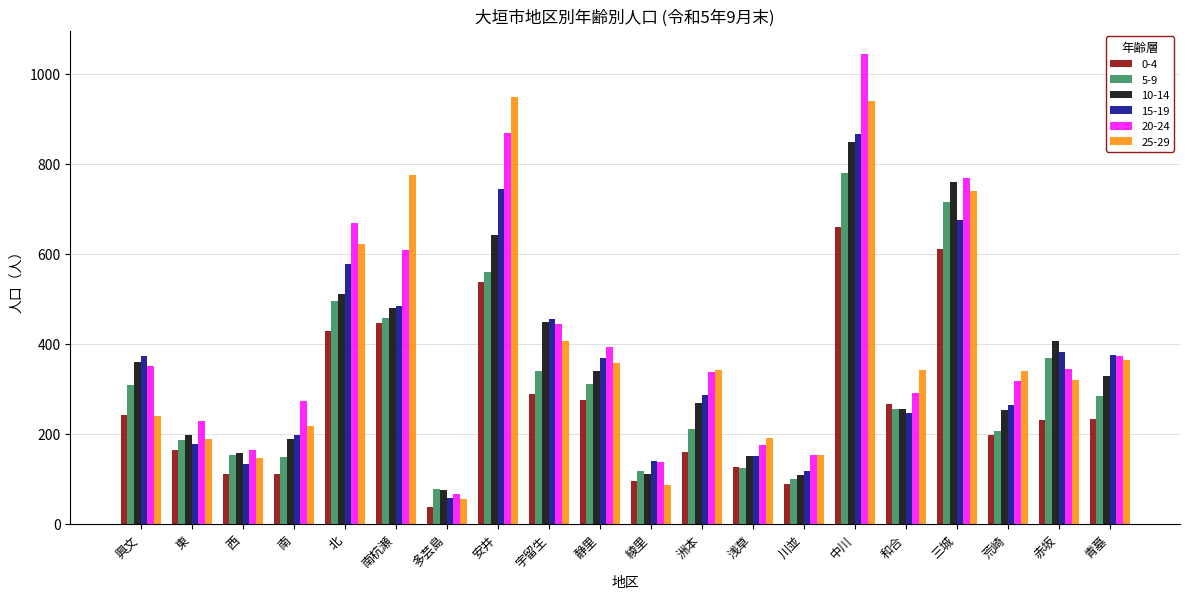

What is the value of the 15-19 bar at the 10th from the left?

369